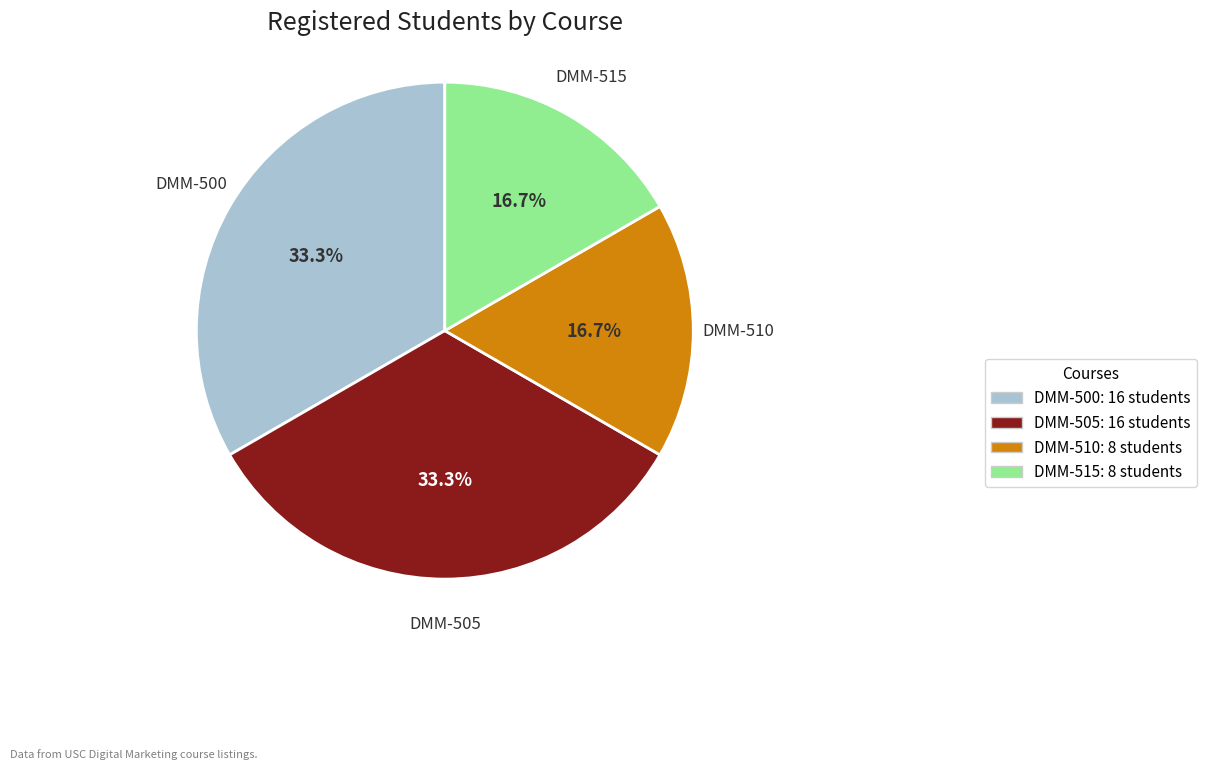

What is the ratio of the value at DMM-505 to the value at DMM-500?

1.0